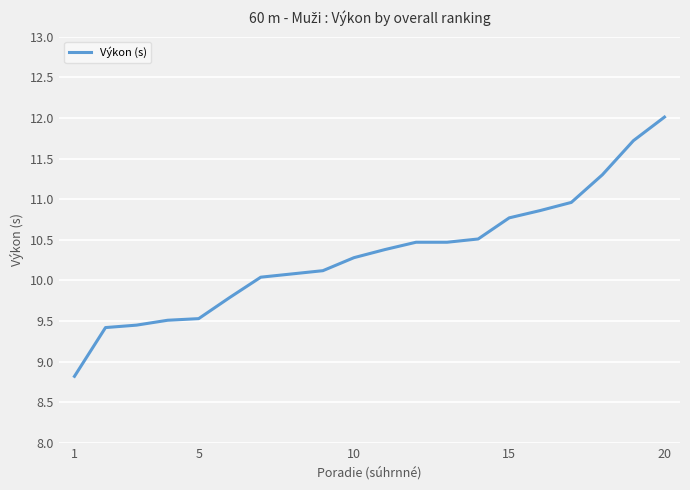

What is the smallest value displayed?

8.8